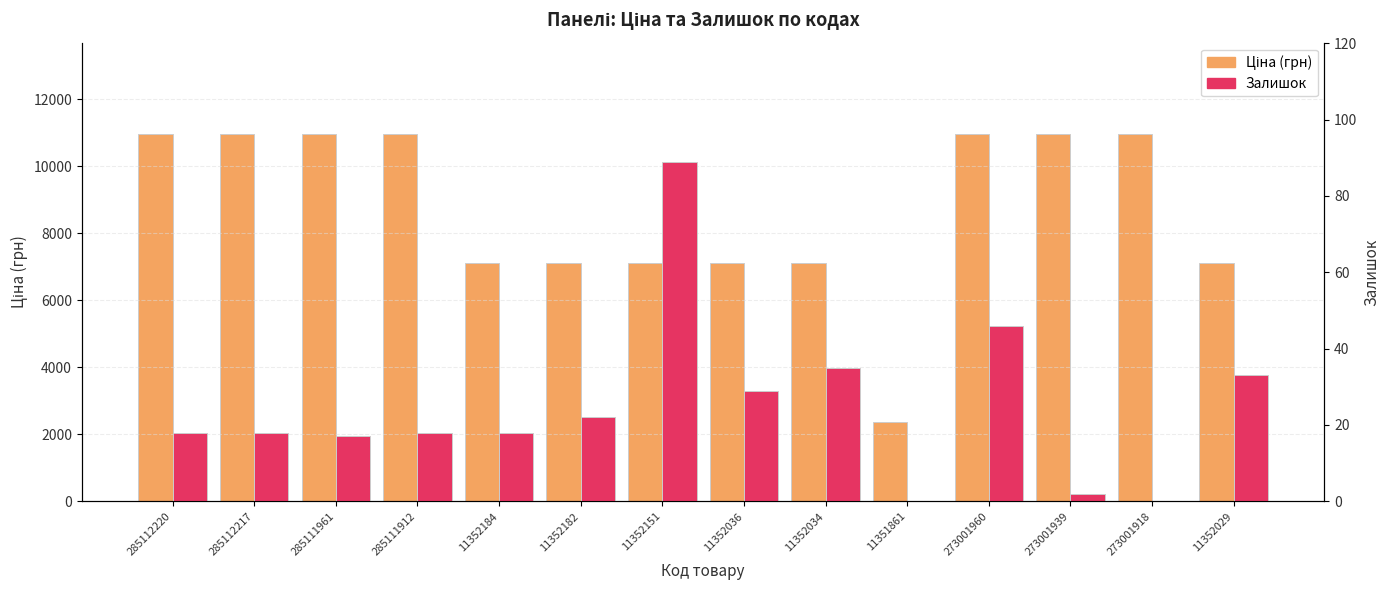

What is the sum of all Ціна (грн) values?

121628.9